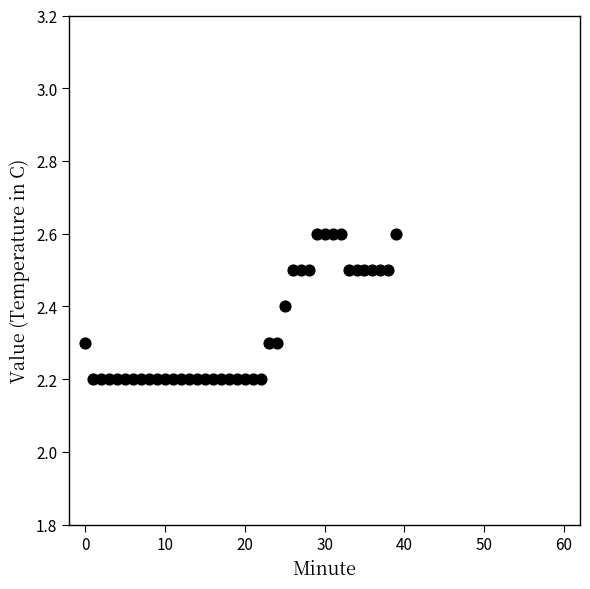

What is the range of Y values (max minus min)?

0.4